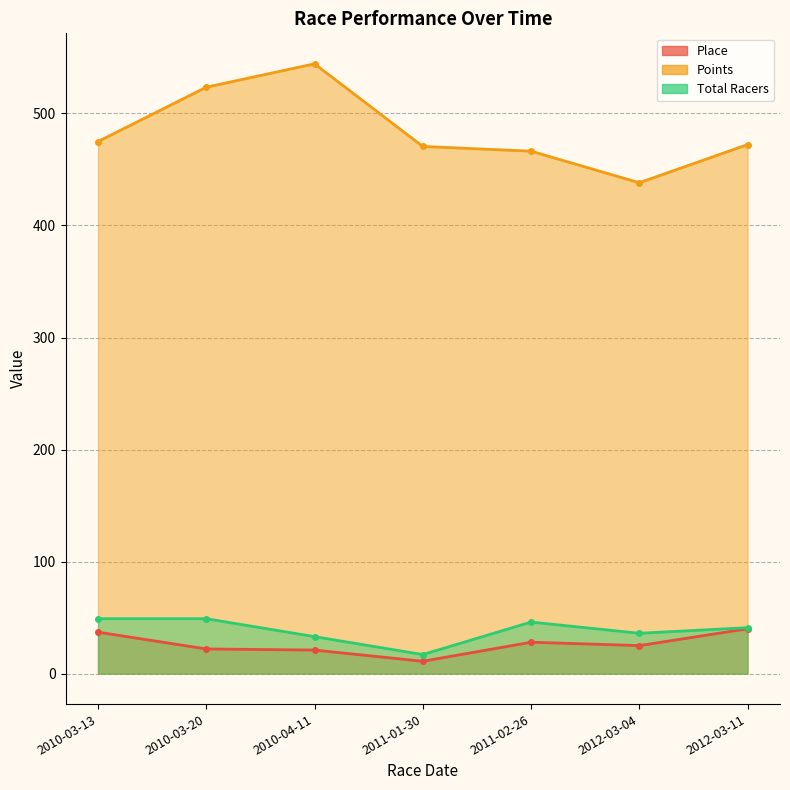

What is the difference between the Total Racers values at 2010-03-13 and 2010-04-11?

16.0